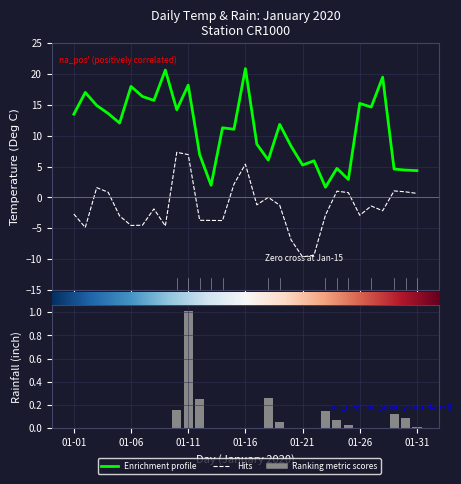

What is the spread (max minus min) of values at 01-16?

20.9